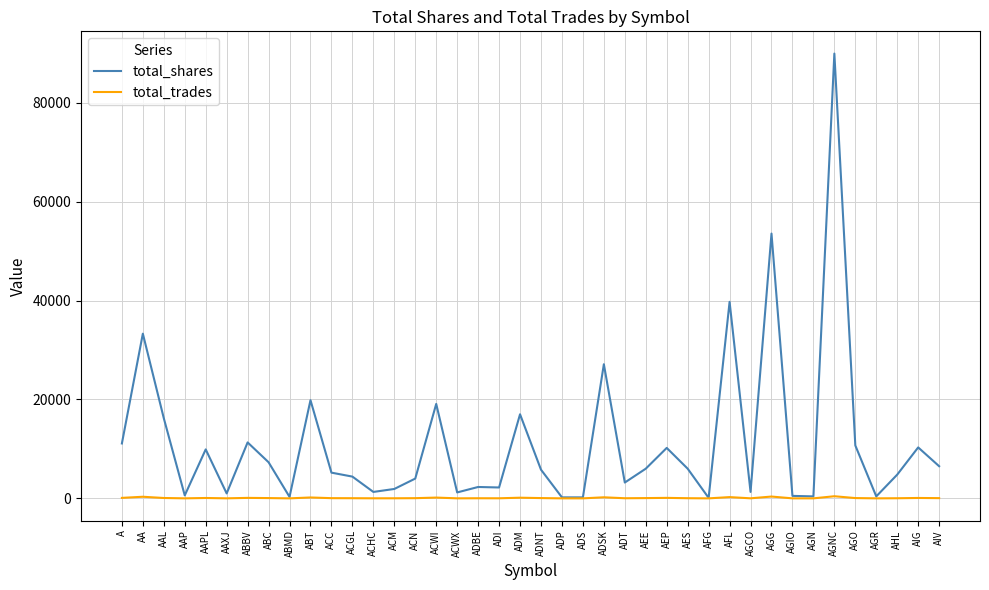

Count the number of categories in the chart.

40